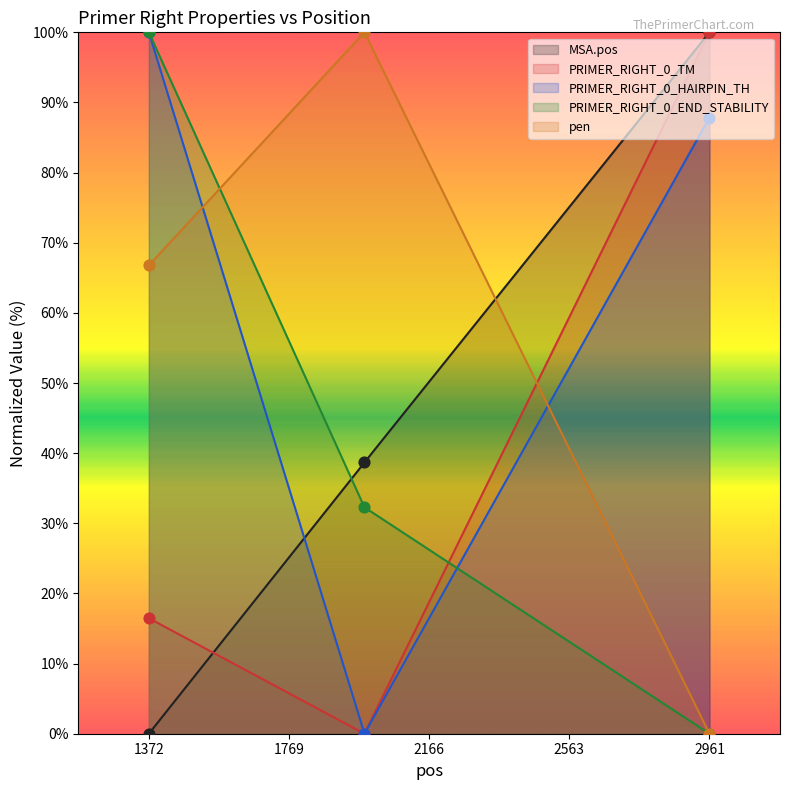

Which series reaches the maximum Y coordinate?

MSA.pos